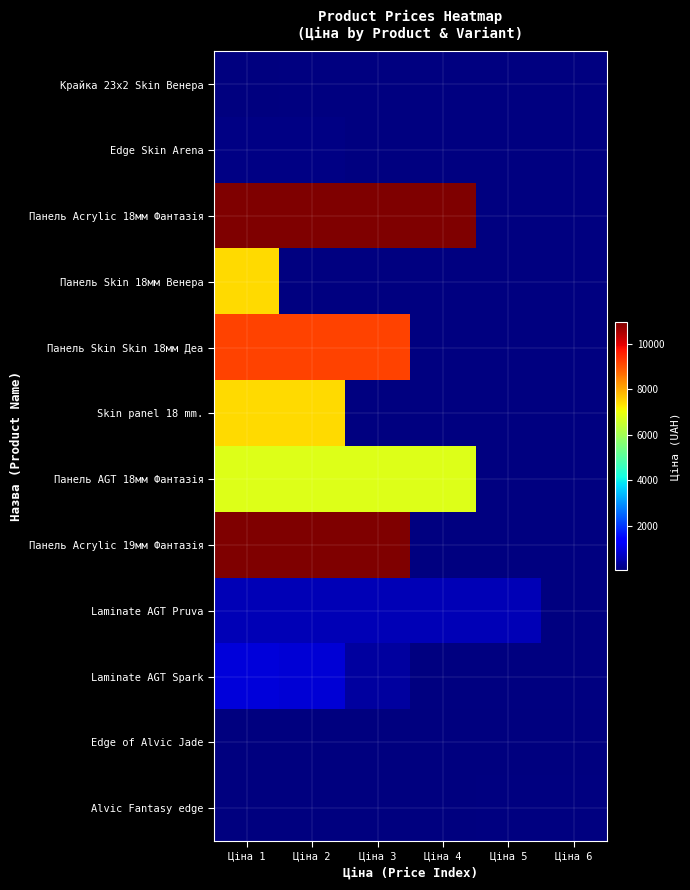

Rank the categories by Крайка 23x2 Skin Венера value from highest to lowest.

Ціна 1, Ціна 2, Ціна 3, Ціна 4, Ціна 5, Ціна 6